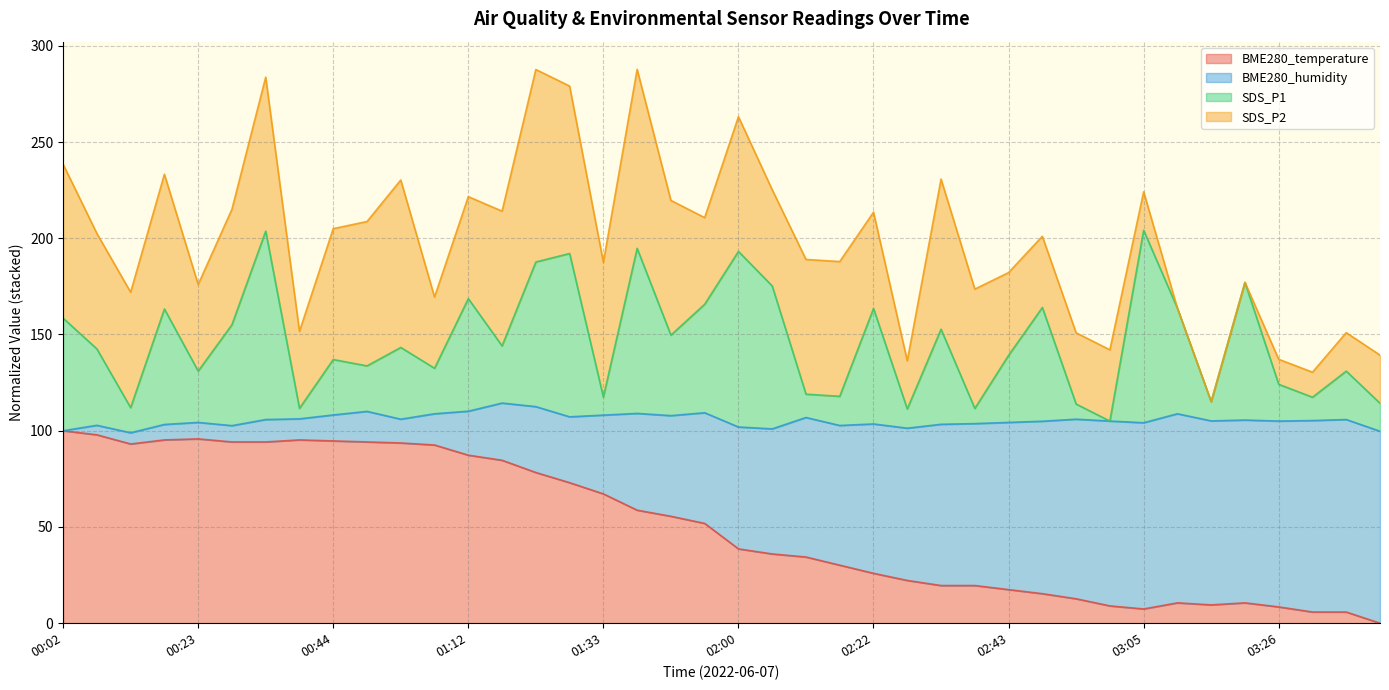

What is the value of the BME280_temperature point at the 9th from the left?

94.7